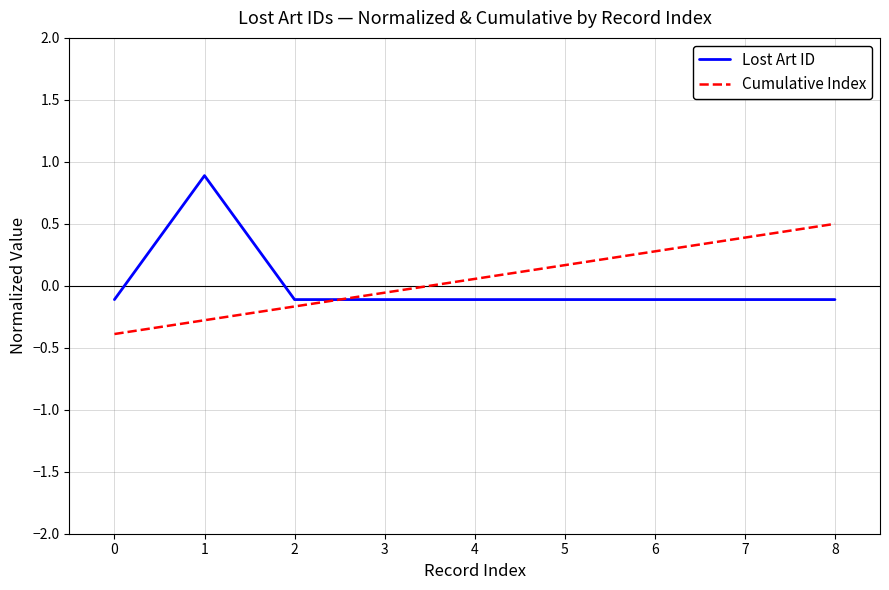

List the labels in order of Cumulative Index value, smallest first.

0, 1, 2, 3, 4, 5, 6, 7, 8